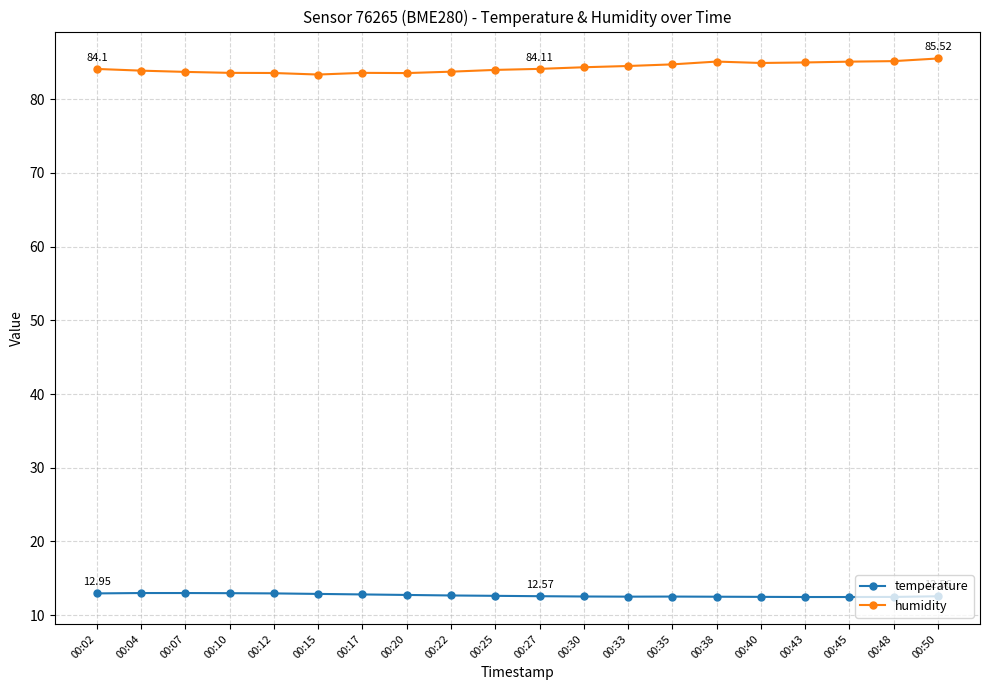

What is the spread (max minus min) of values at 00:10?

70.6